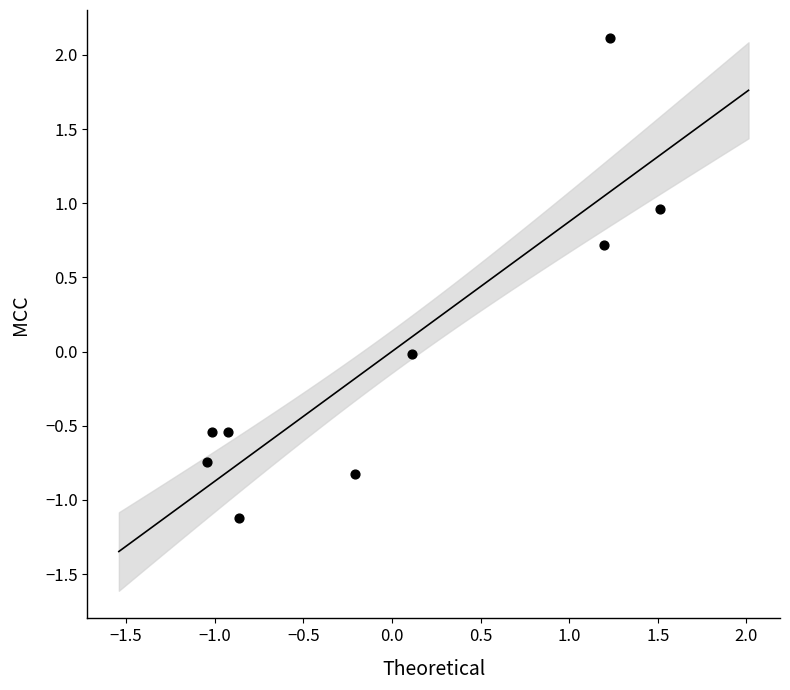

What is the range of X values (max minus min)?

2.6